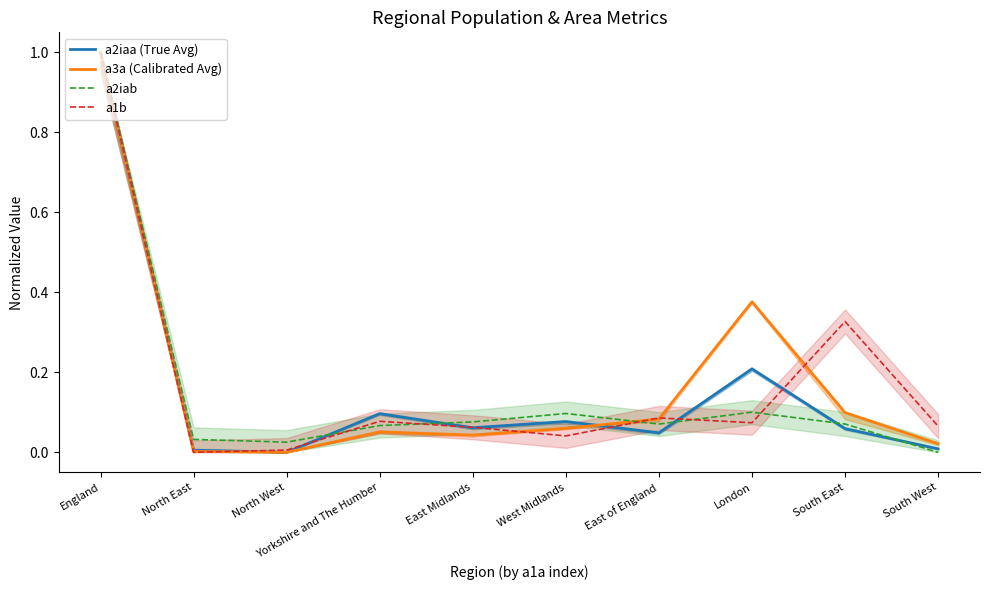

How many values in the a2iaa (True Avg) series exceed 0?

9